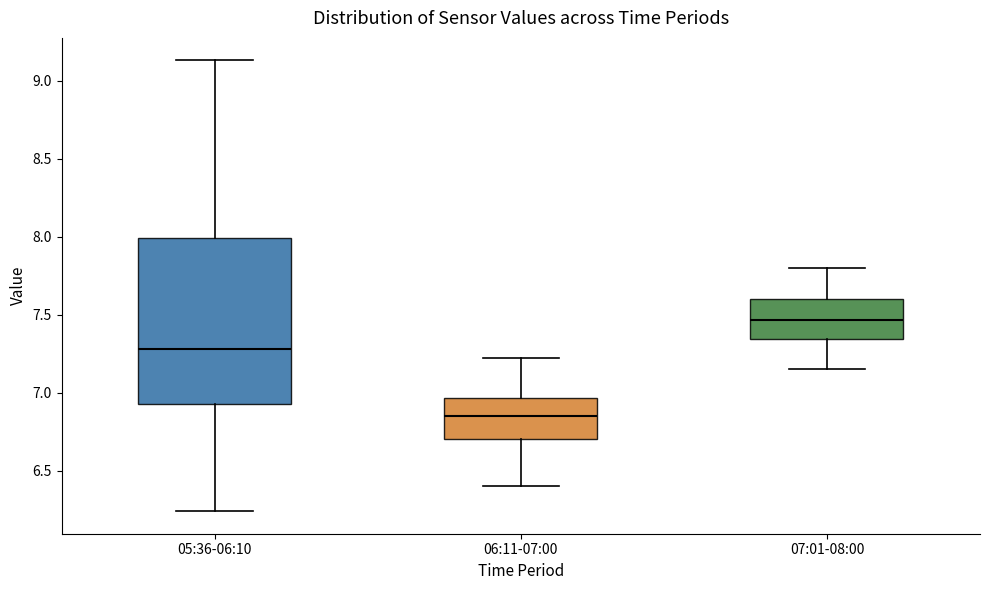

Reading left to right, transcribe this box plot: for each box, give where its median line is, the range the box spans, and where its two whiskers end, as read against the y-axis. The values are not printed on the chart, so give them approximately, as read against the axis.

05:36-06:10: median 7.30, box 6.95 to 8.00, whiskers 6.25 to 9.15
06:11-07:00: median 6.85, box 6.70 to 6.95, whiskers 6.40 to 7.20
07:01-08:00: median 7.45, box 7.35 to 7.60, whiskers 7.15 to 7.80